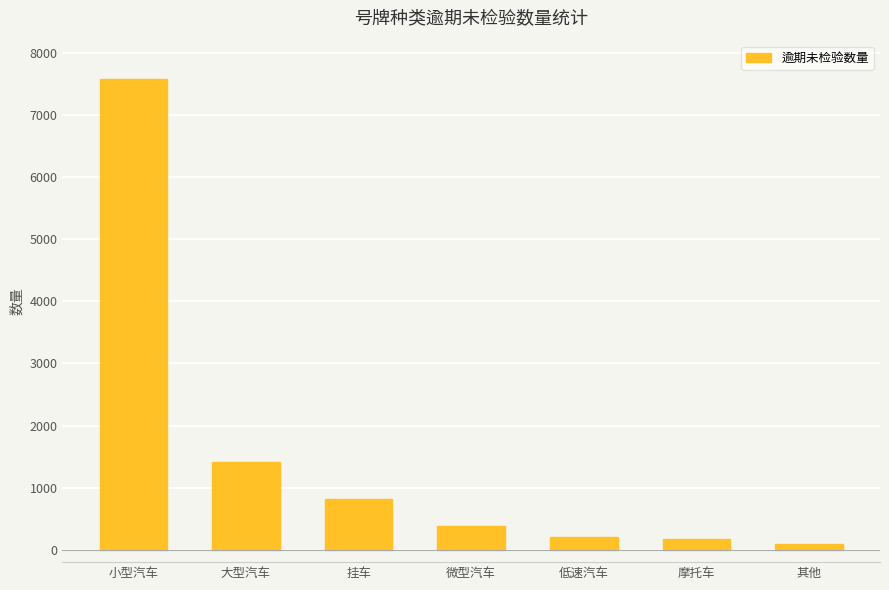

At which category does the chart reach its minimum across all series?

其他